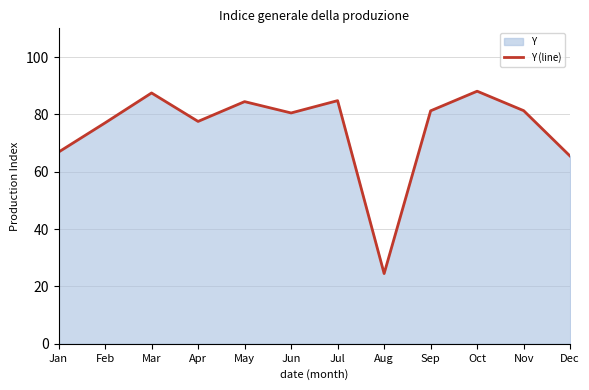

At which label is the value closest to 56?

Dec